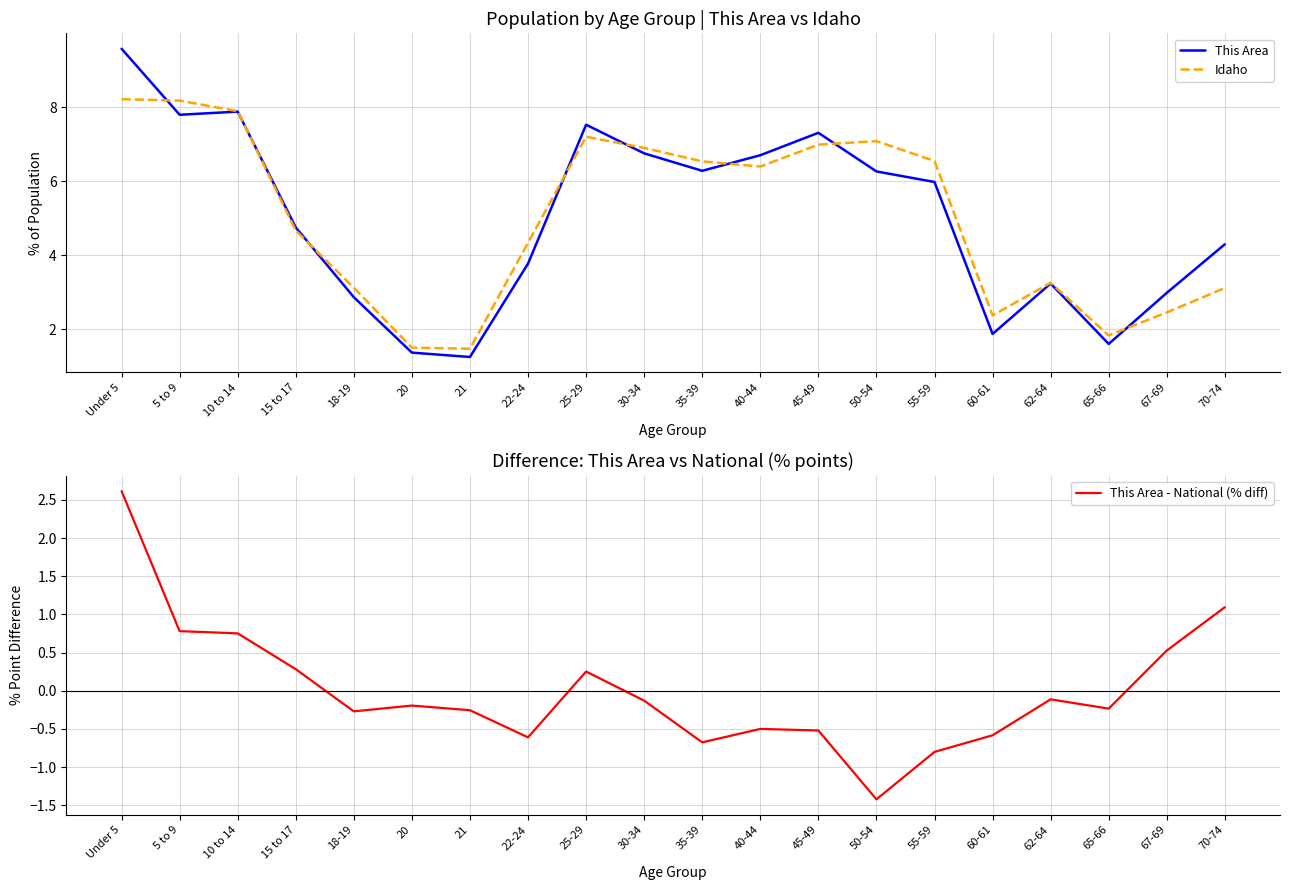

What is the spread (max minus min) of values at 30-34?

7.0